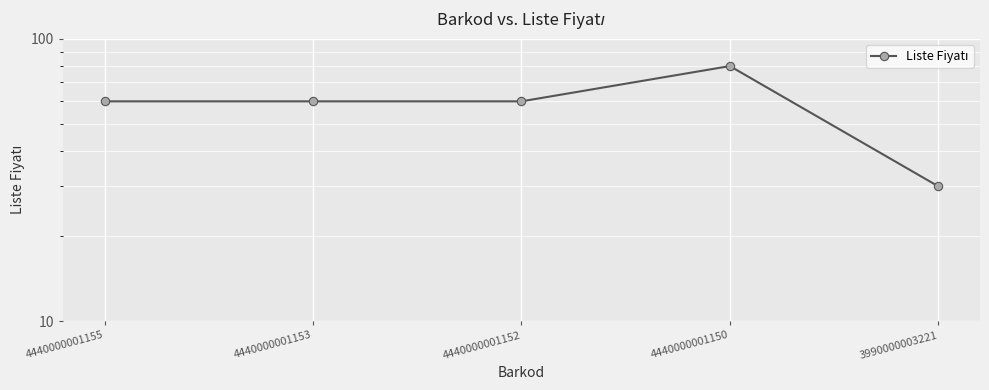

What is the sum of all values?

290